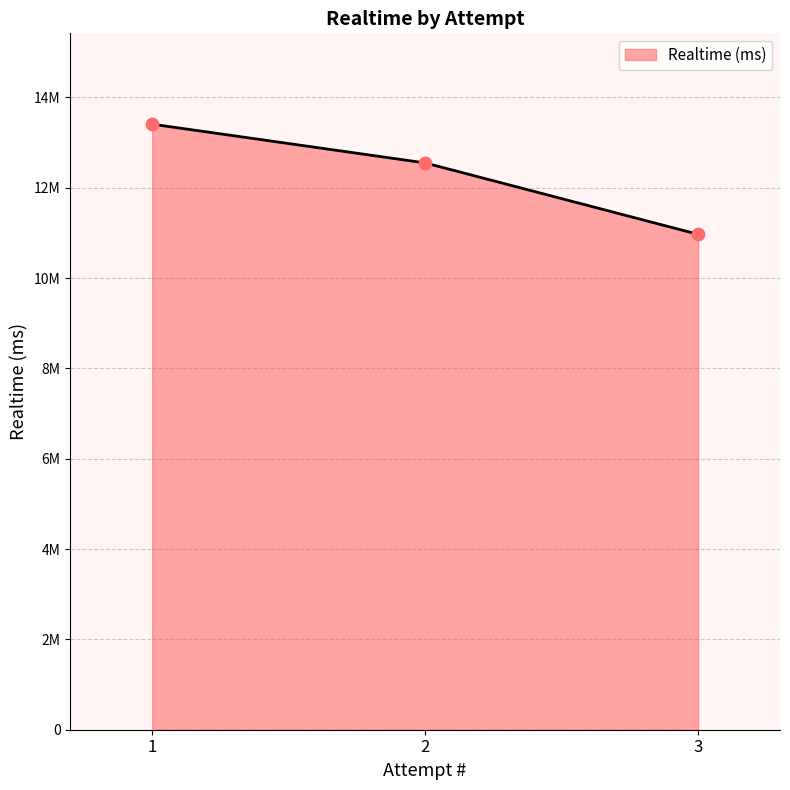

Approximately how many times larger is the value at 2 compared to 3?

1.1